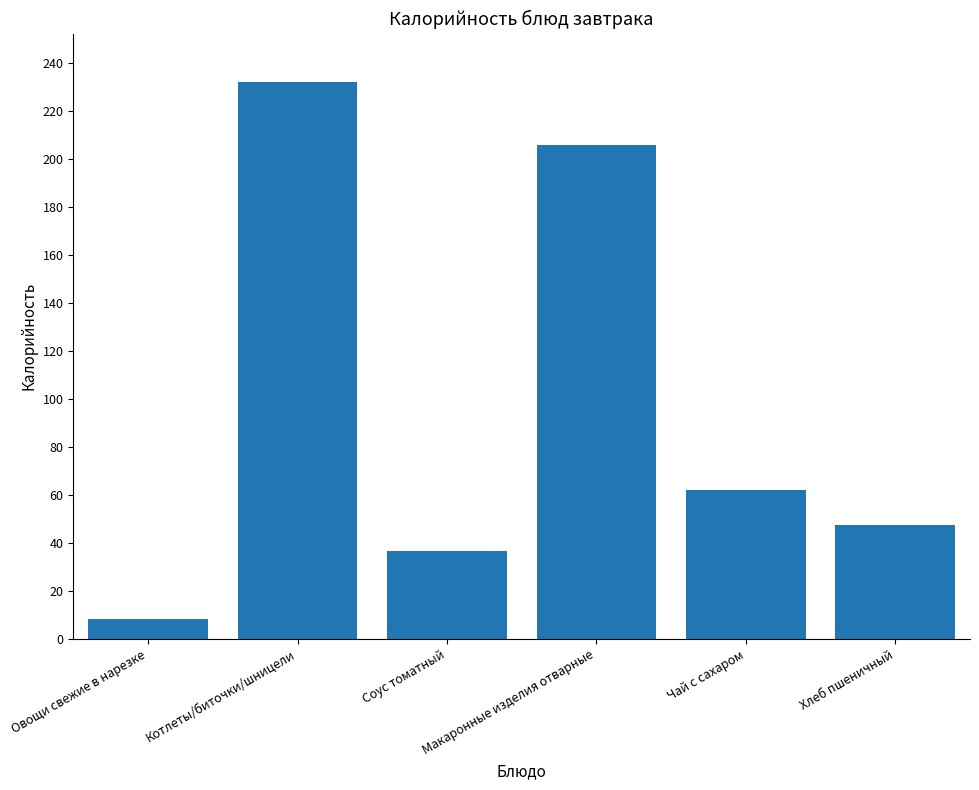

What is the label of the 4th bar from the right?

Соус томатный